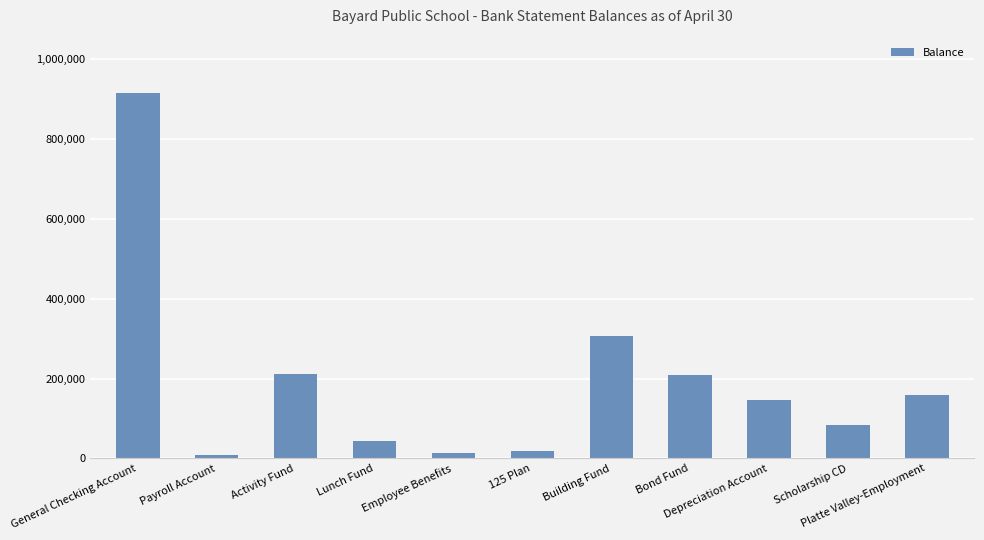

Where does the data first go above 147130?

General Checking Account